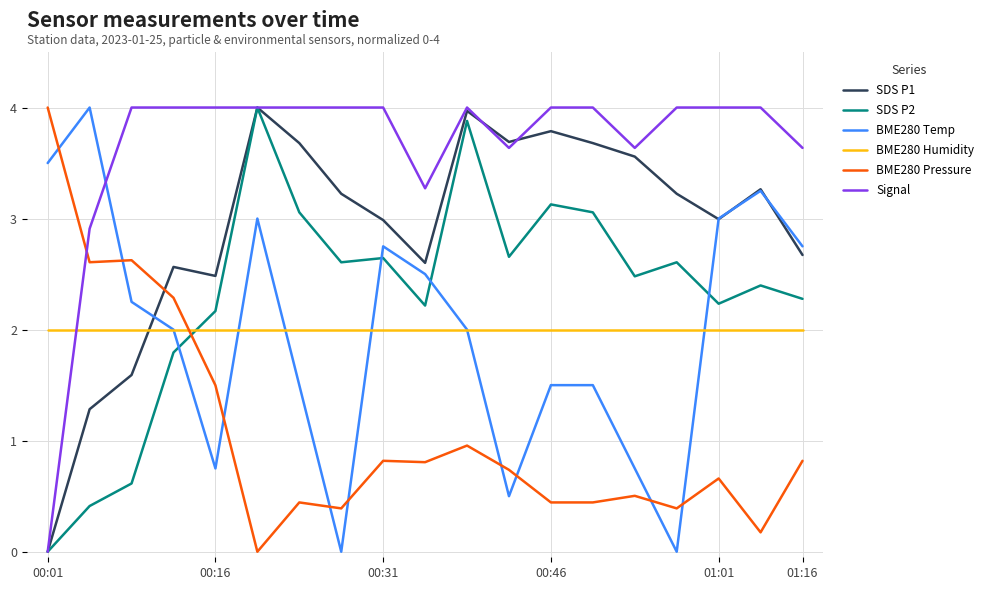

What is the maximum value for SDS P1?

4.0